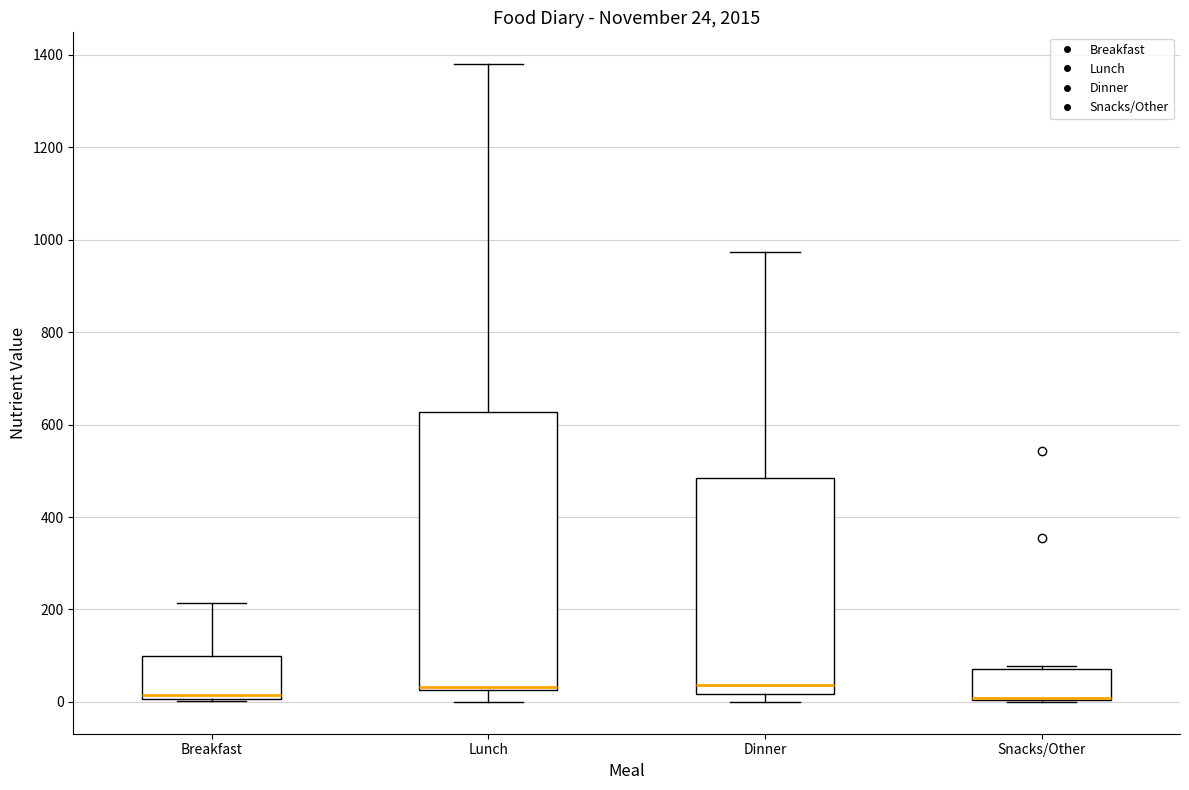

Which box is the tallest, from its lower edge to its upper edge?

Lunch